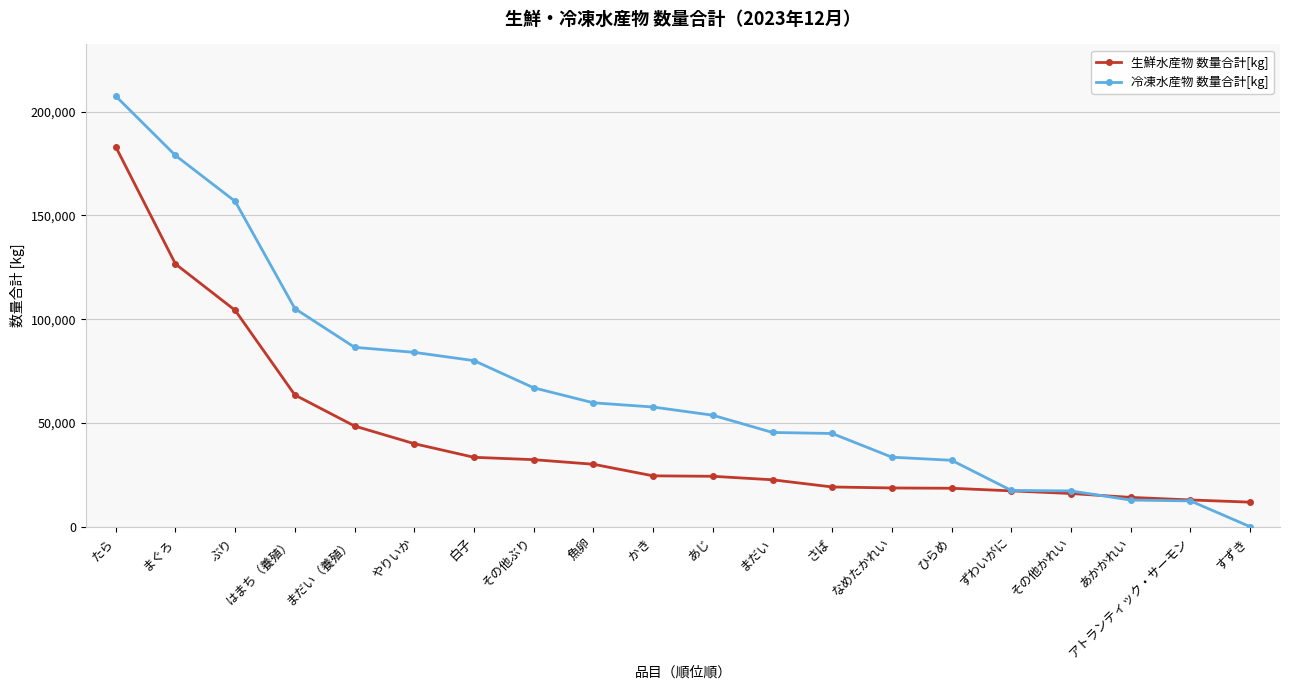

How many times do 生鮮水産物 数量合計[kg] and 冷凍水産物 数量合計[kg] cross each other?

1